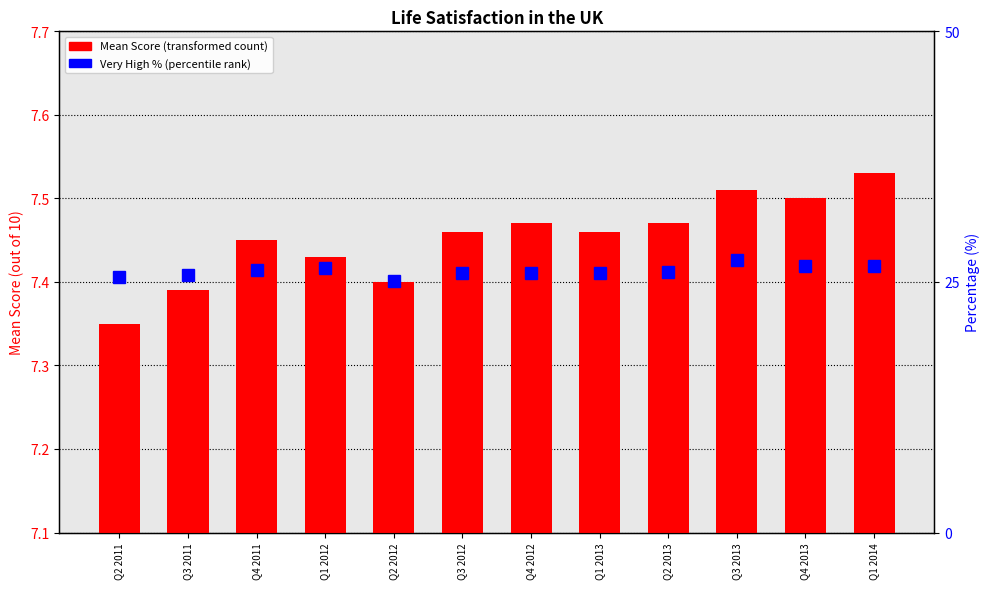

What is the approximate value of Very High (9-10) % at Q4 2012?

25.9